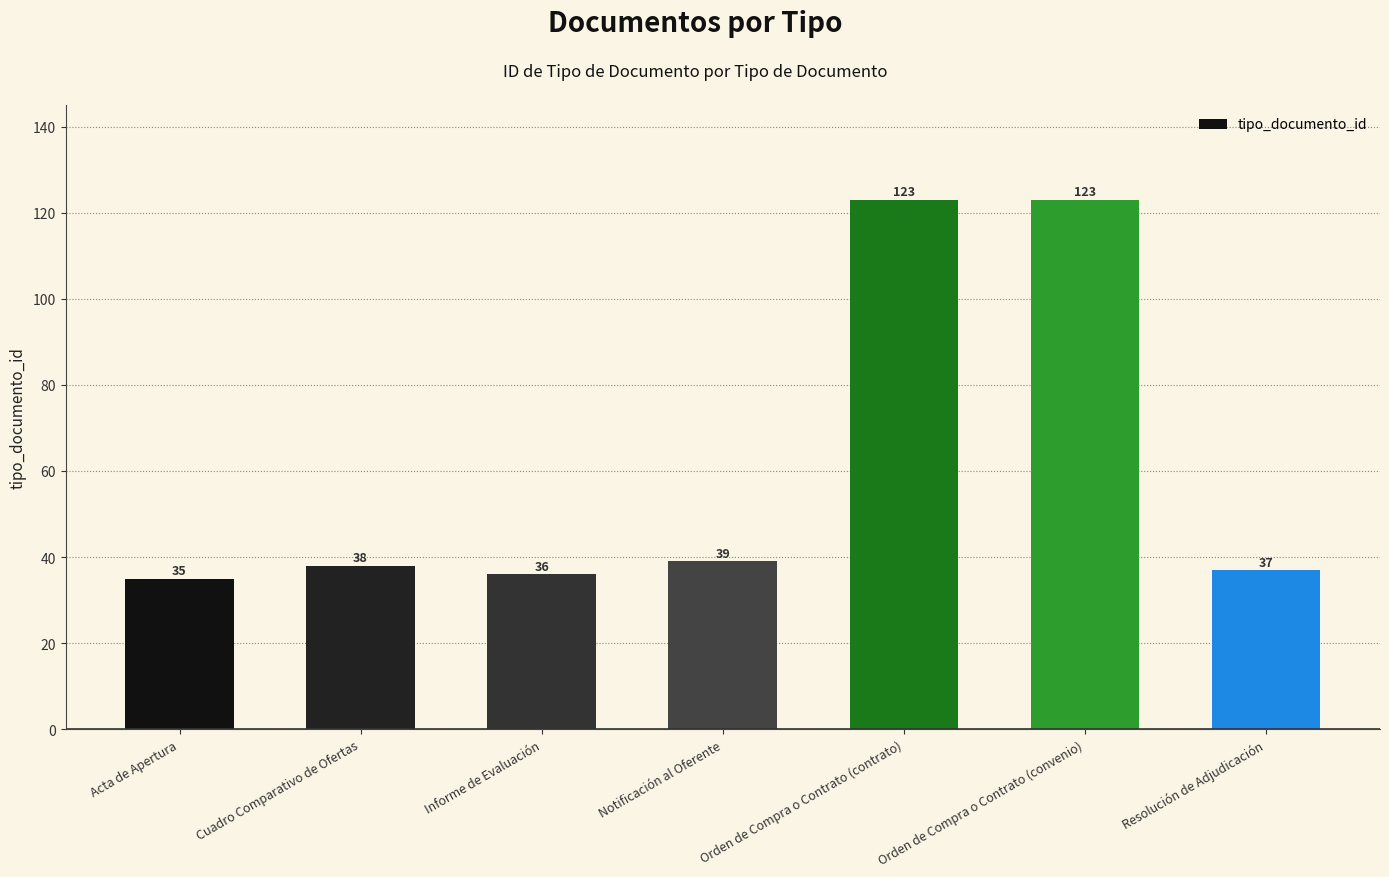

True or false: the data shows 38 at Cuadro Comparativo de Ofertas.

True